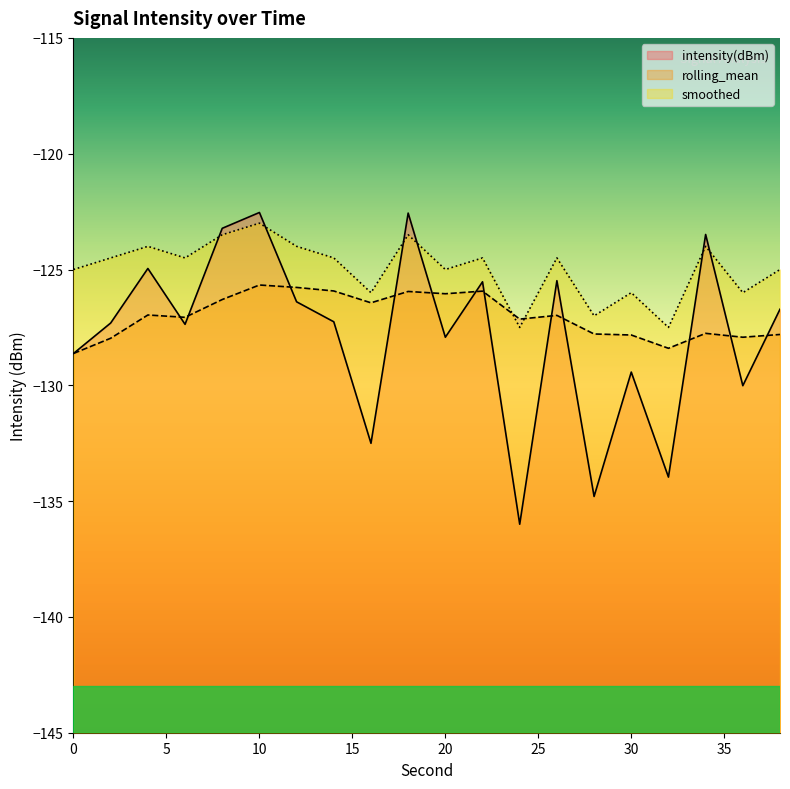

Is the value of smoothed at 24 greater than the value of intensity(dBm) at 18?

No